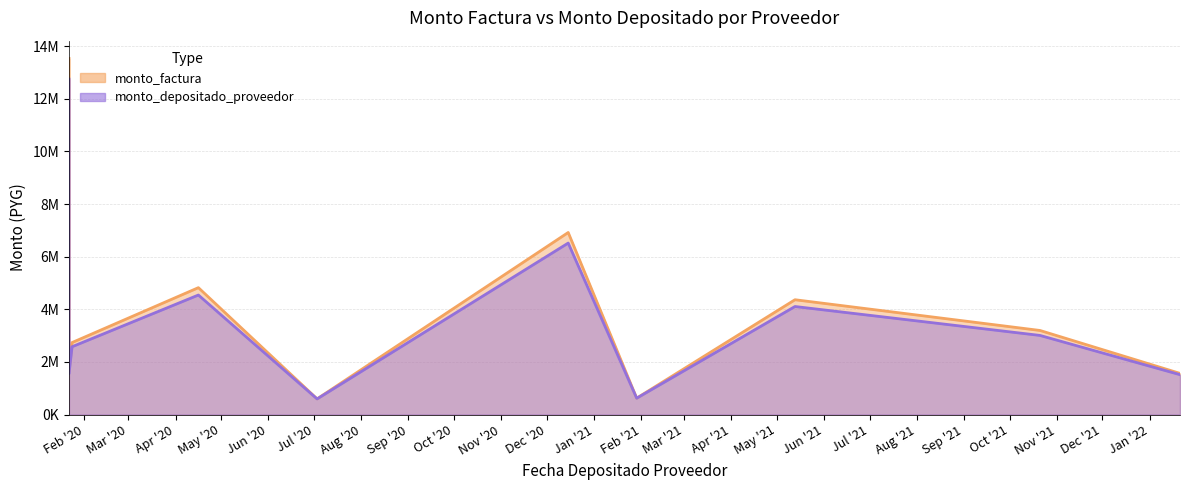

What is the greatest value displayed?

13533000